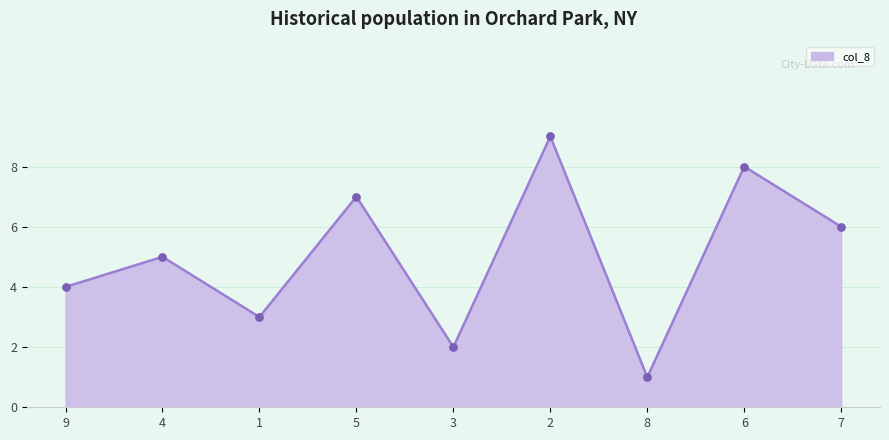

What is the ratio of the value at 2 to the value at 6?

1.1